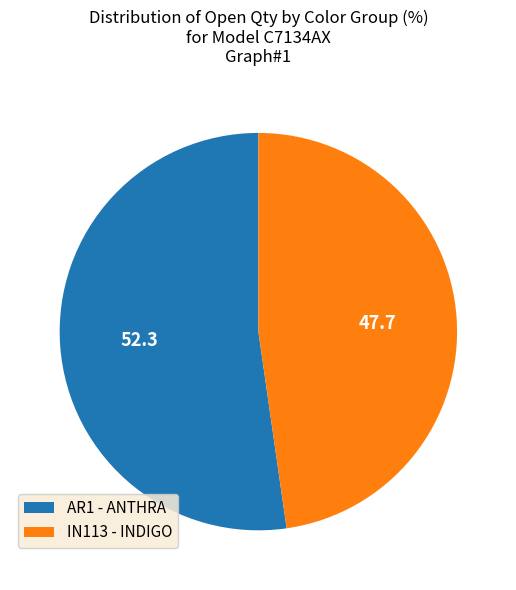

Which has a higher value, AR1 - ANTHRA or IN113 - INDIGO?

AR1 - ANTHRA